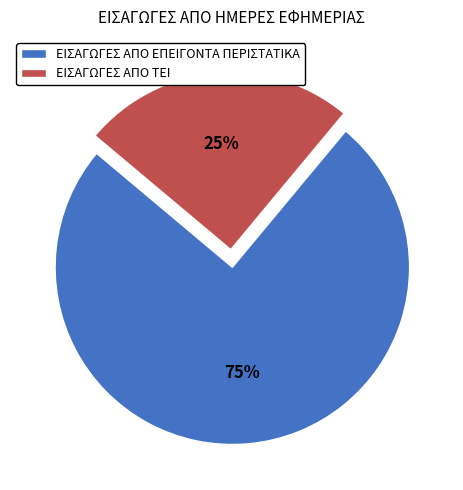

True or false: ΕΙΣΑΓΩΓΕΣ ΑΠΟ ΕΠΕΙΓΟΝΤΑ ΠΕΡΙΣΤΑΤΙΚΑ accounts for 80% of the total.

False